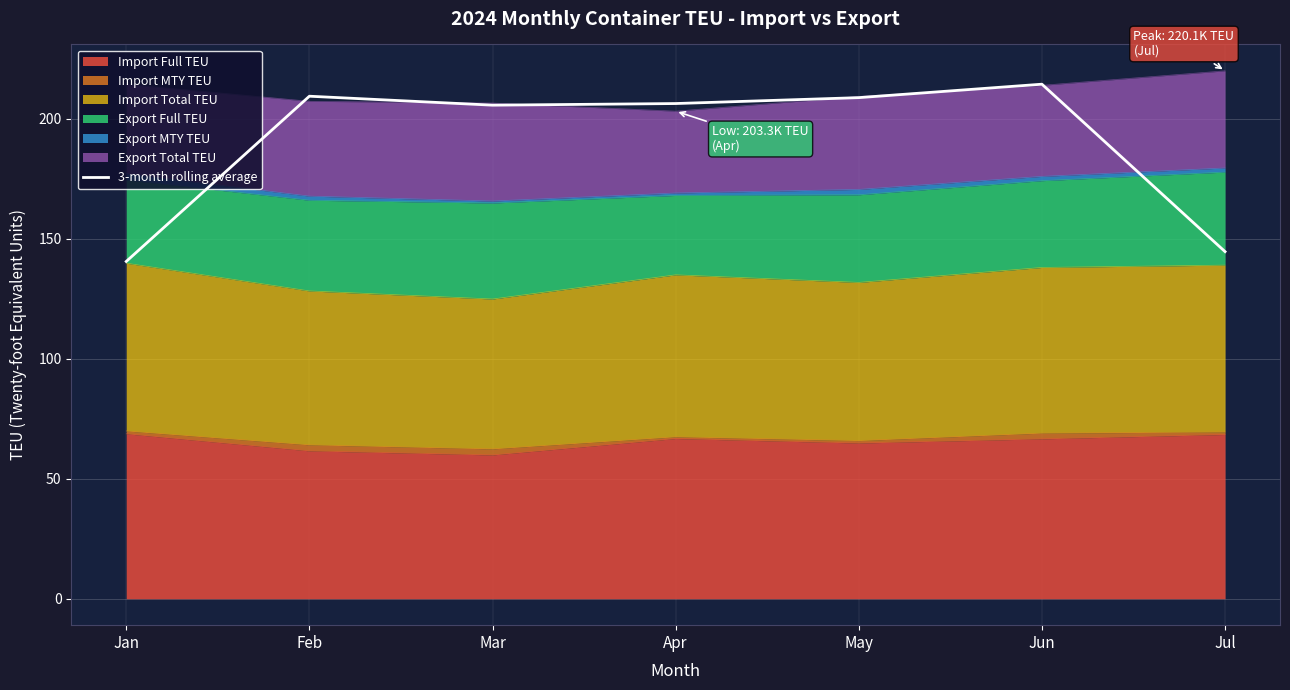

Where does the data first go above 206?

Feb